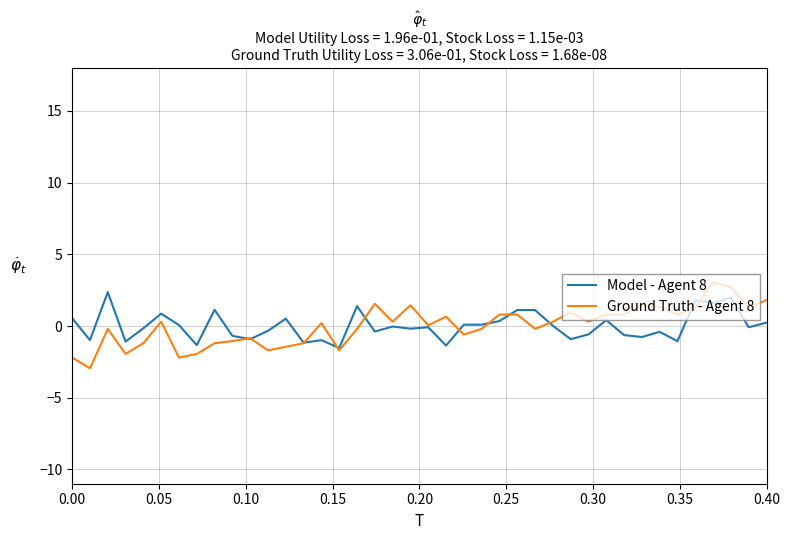

At how many categories does at least one series exceed 2?

3